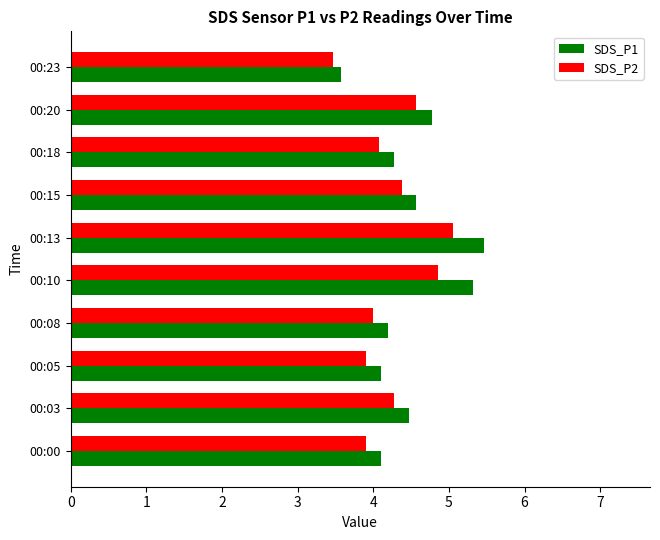

What is the difference between the maximum and minimum values in the SDS_P2 series?

1.6